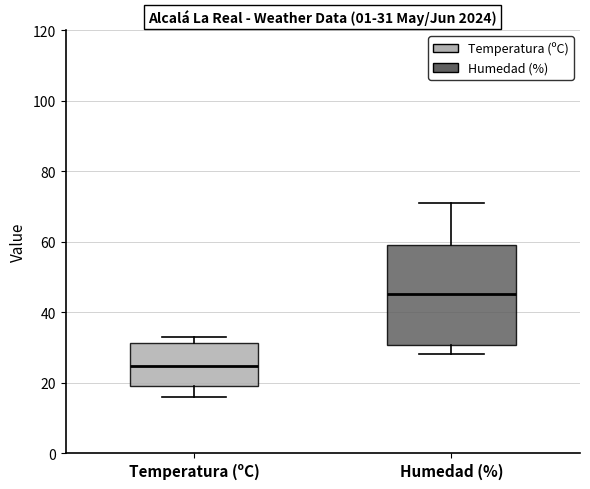

Which box has the highest median line?

Humedad (%)